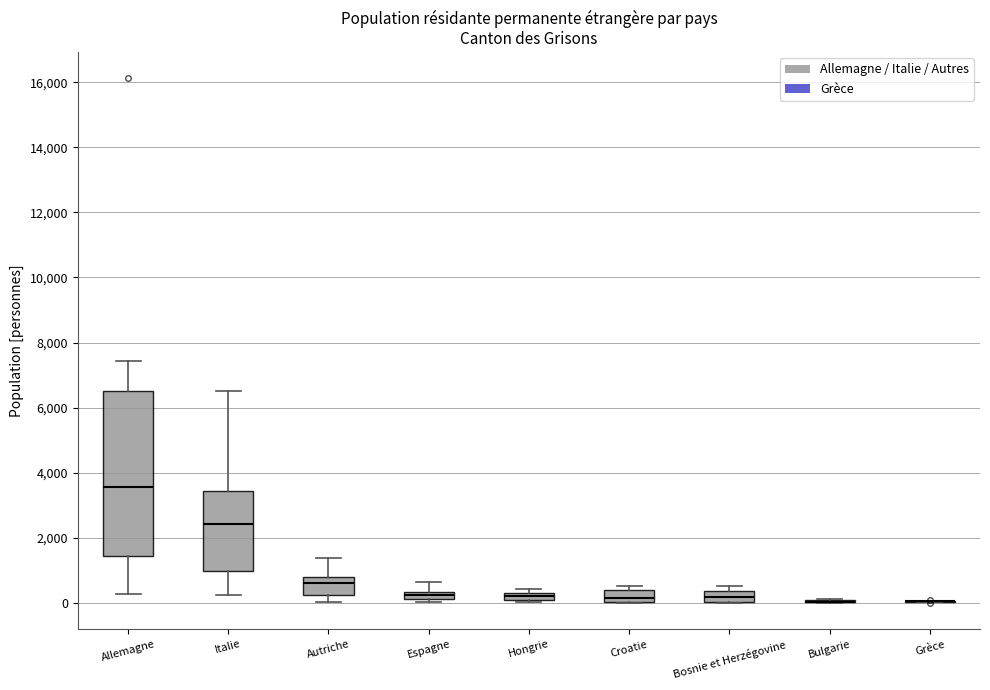

Which box is the tallest, from its lower edge to its upper edge?

Allemagne